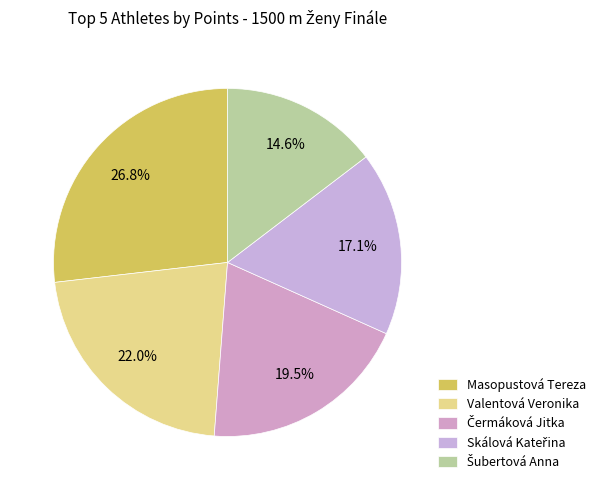

To the nearest percent, what is the combined percentage of Valentová Veronika and Masopustová Tereza?

49%